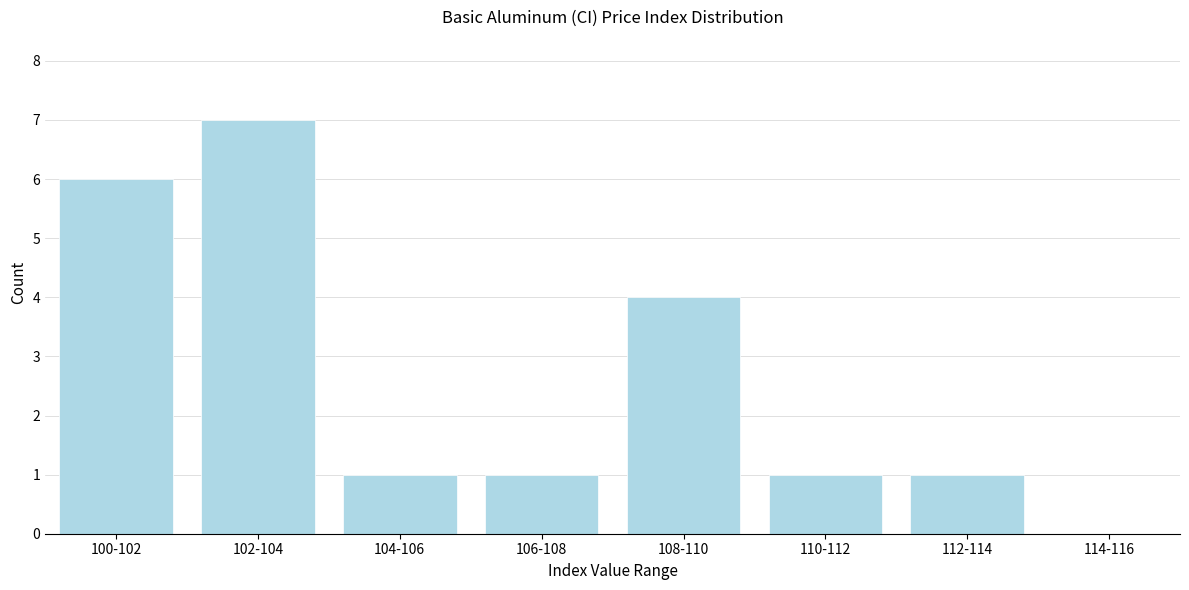

Reading right to left, what are all the values shown in this chart?

114-116=0	112-114=1	110-112=1	108-110=4	106-108=1	104-106=1	102-104=7	100-102=6